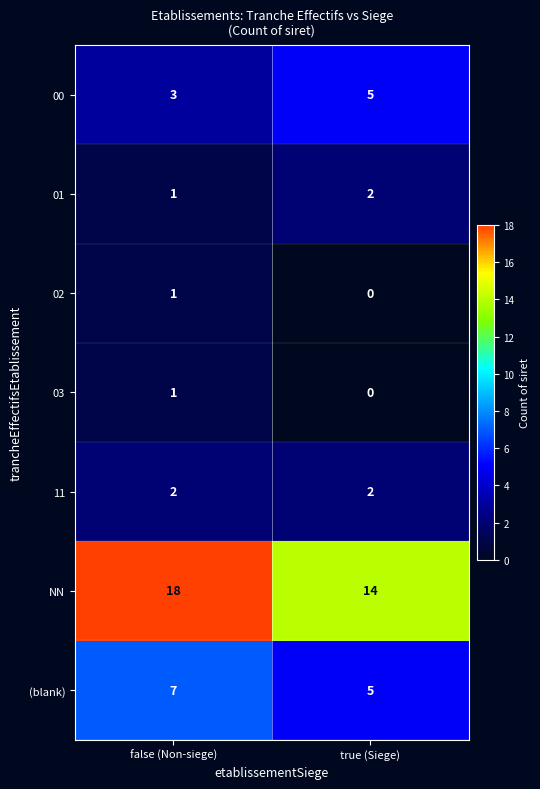

List the labels in order of 00 value, smallest first.

false (Non-siege), true (Siege)